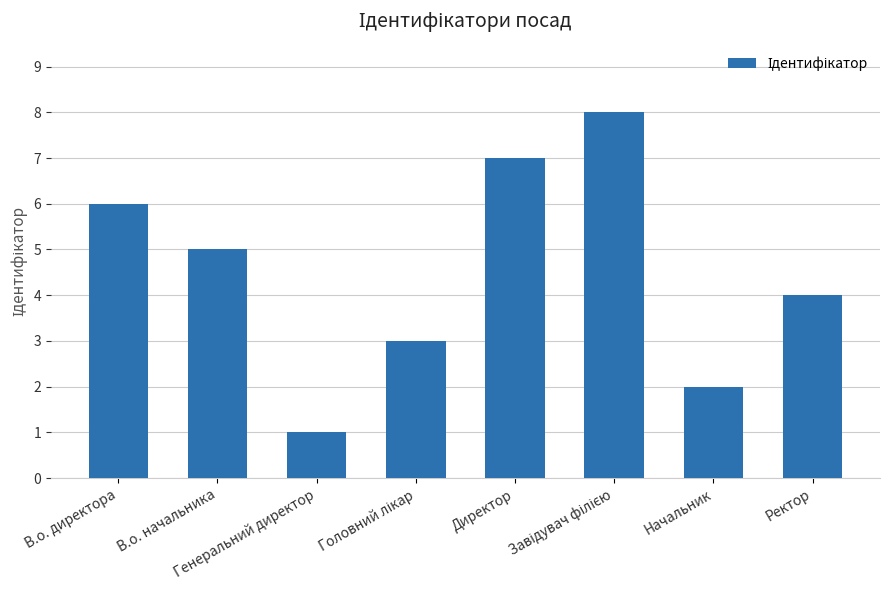

What is the sum of all values?

36